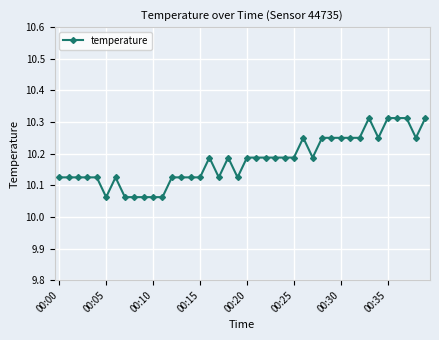

True or false: there are more than 2 points higher than both neighbors.

True